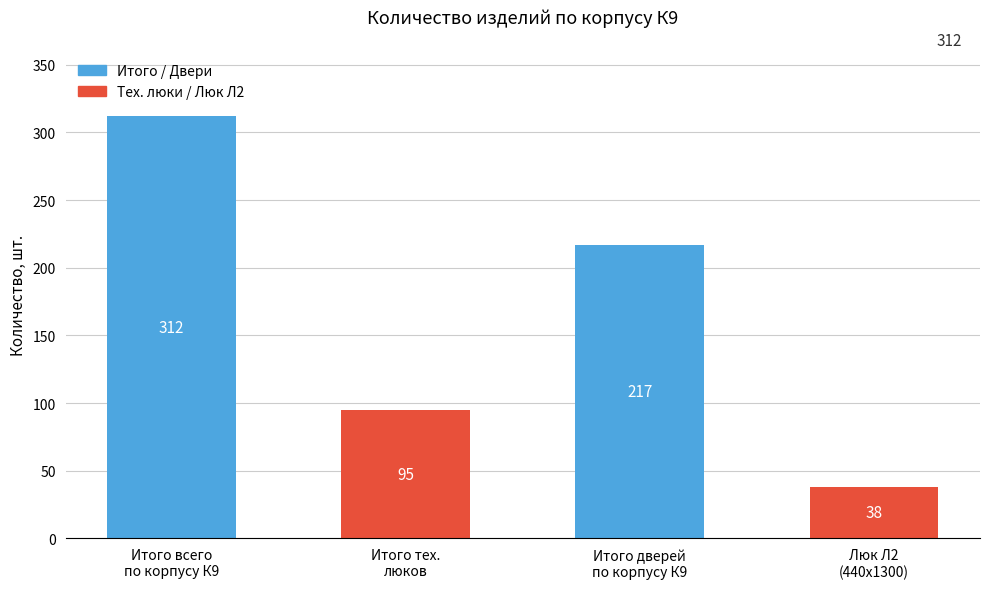

What is the average value?

166